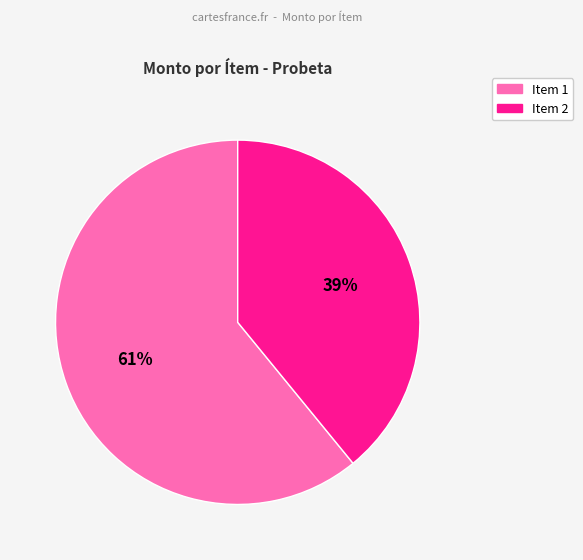

Is there a majority slice in this chart?

Yes